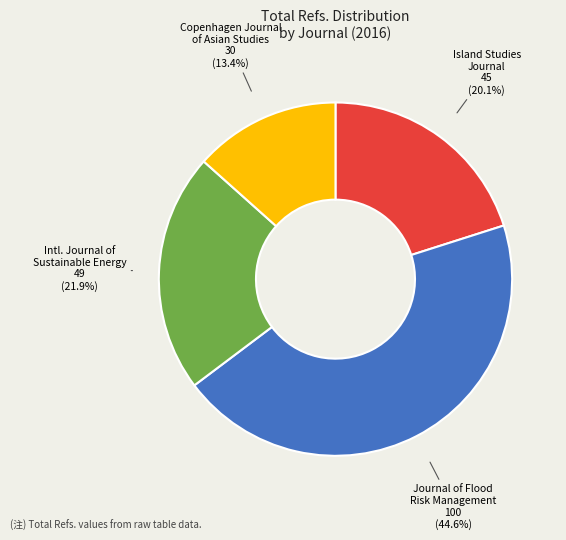

Does any single category account for the majority?

No